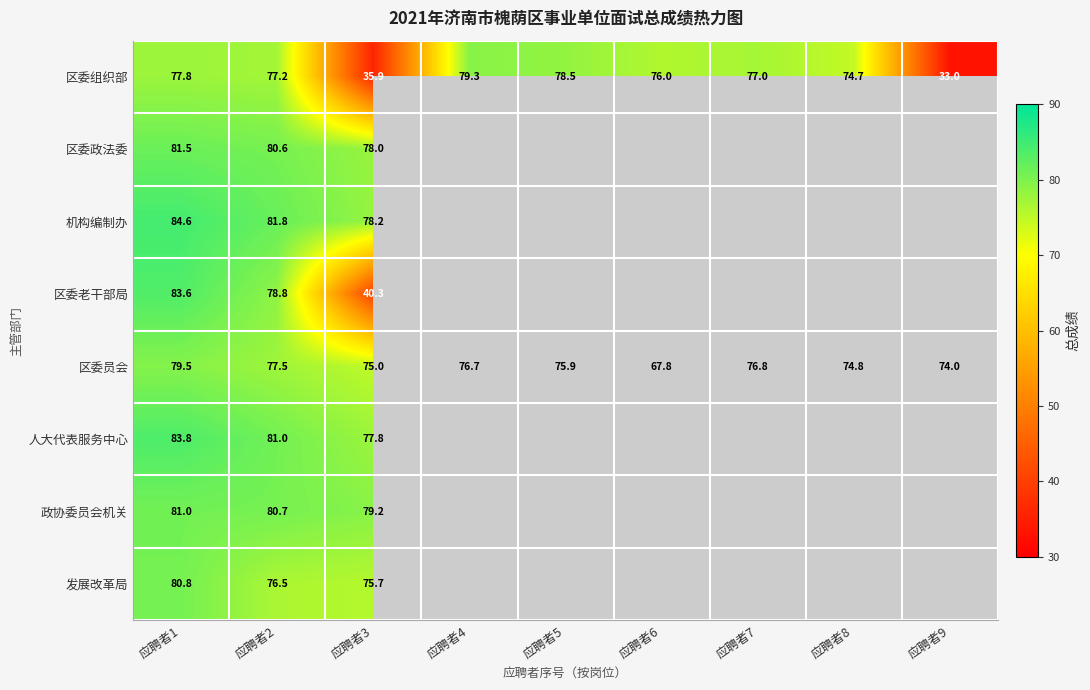

What is the sum of all 区委组织部 values?

609.4